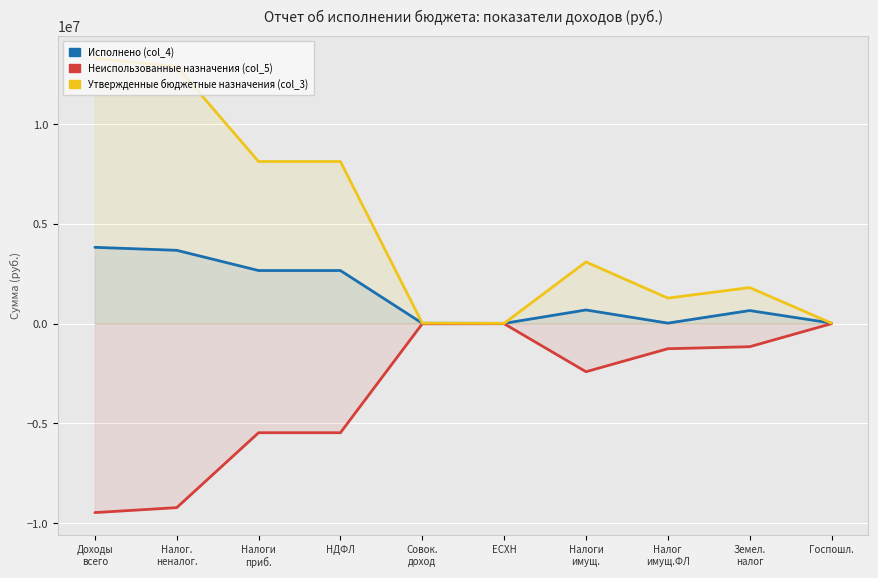

What is the difference between the highest and lowest values at Налог.
неналог.?

22114121.2